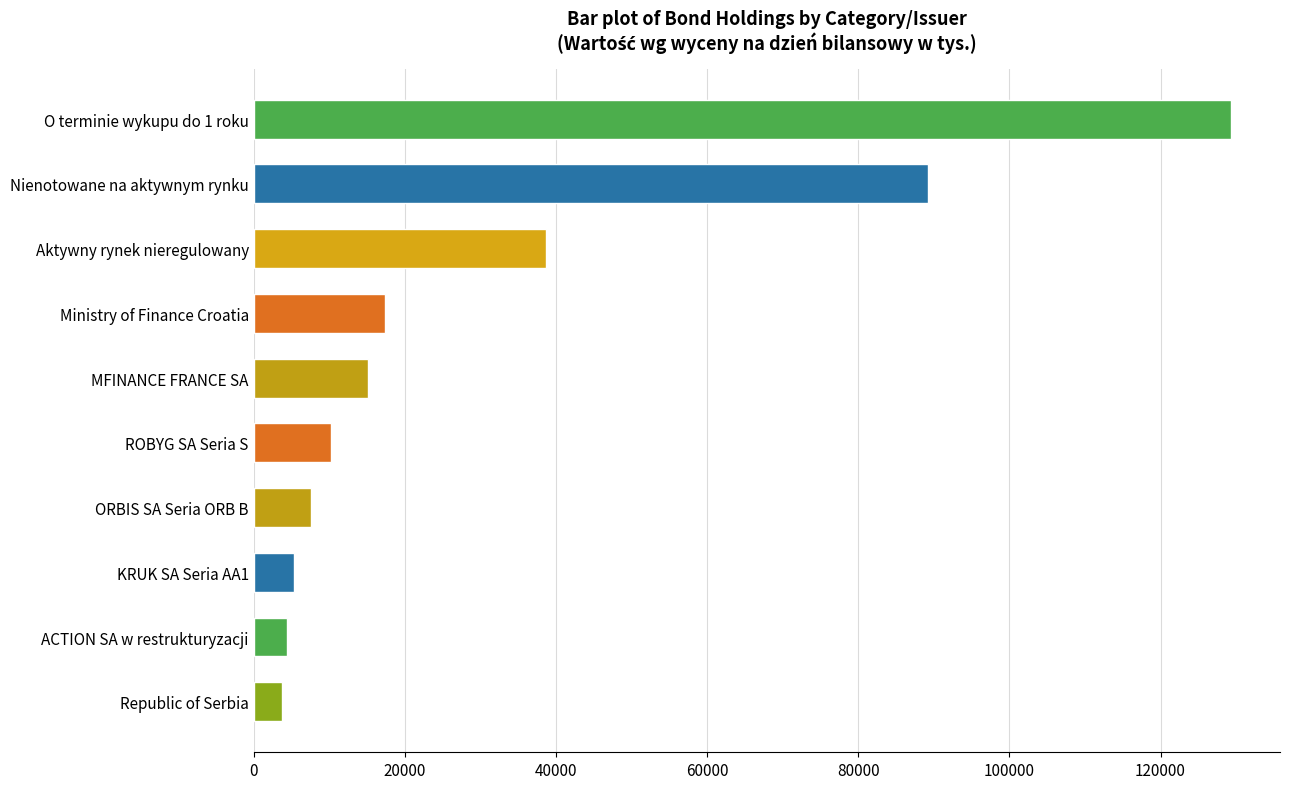

The value at ACTION SA w restrukturyzacji is 4388. True or false?

True